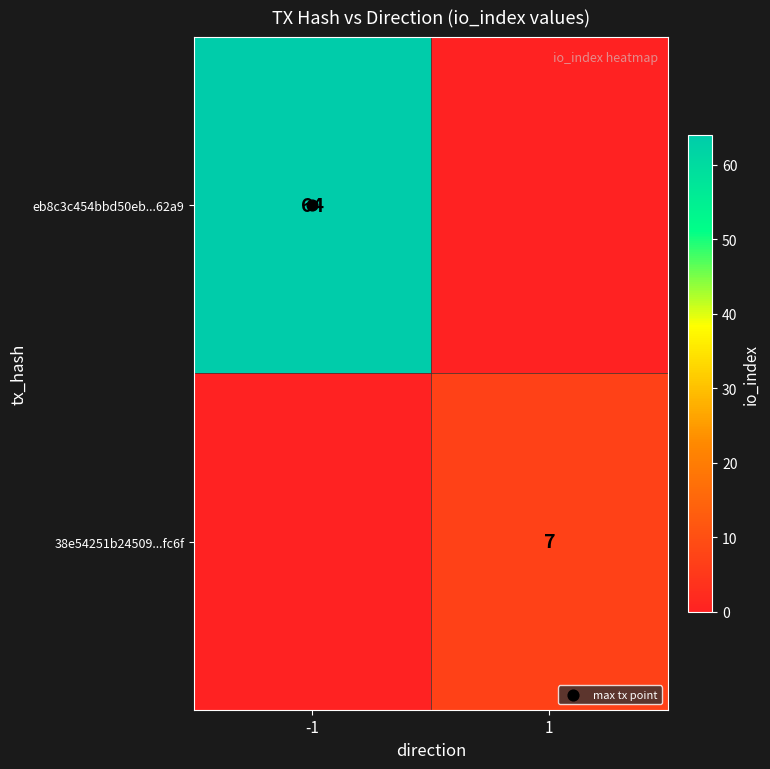

Is it true that eb8c3c454bbd50eb...62a9 equals 64 at -1?

True